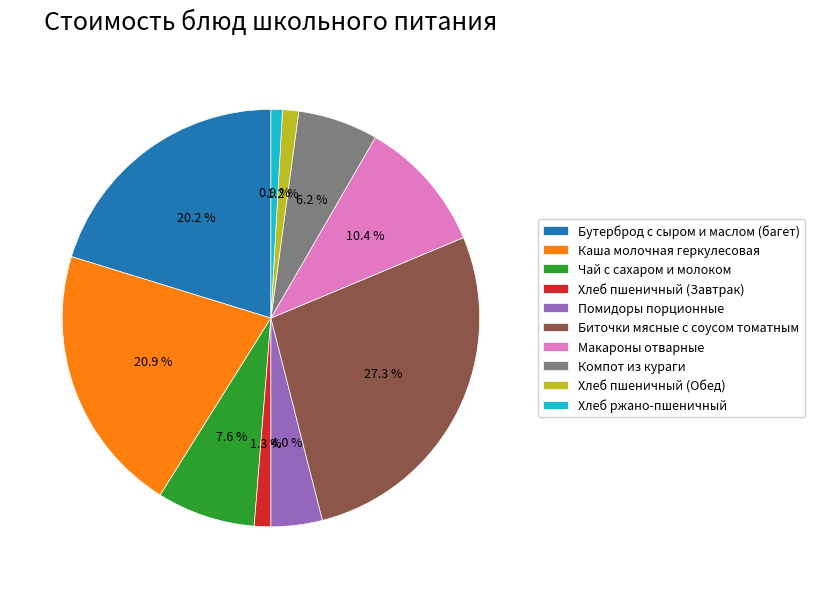

To the nearest percent, what is the difference between the largest and smallest slice percentages?

26%